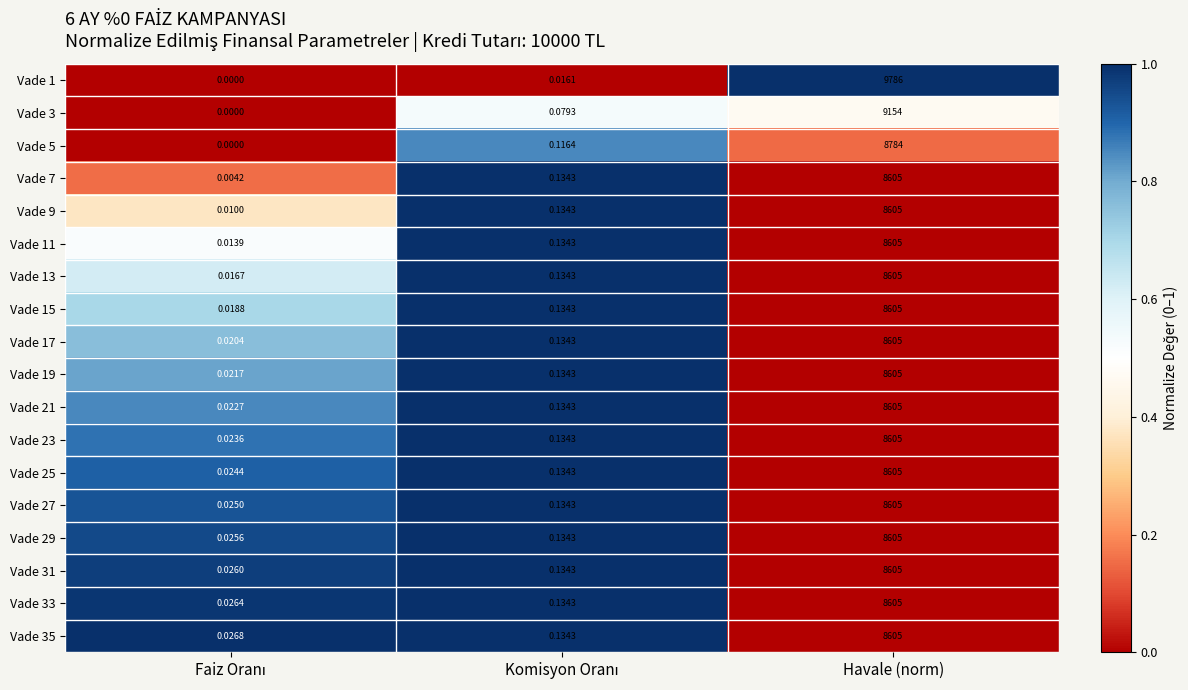

Which label corresponds to the largest value in the chart?

Havale (norm)